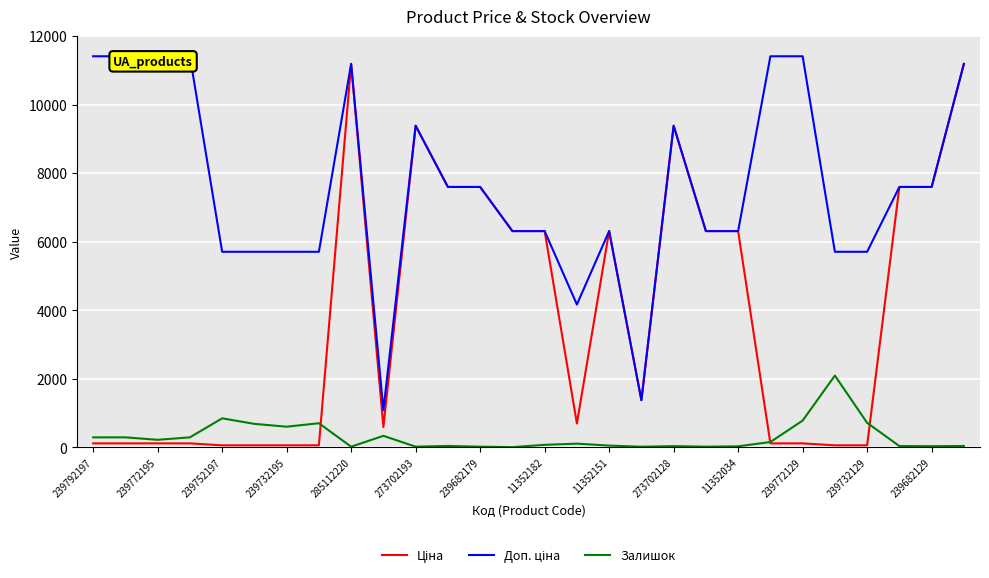

True or false: Залишок has more than 1 points higher than both neighbors.

True